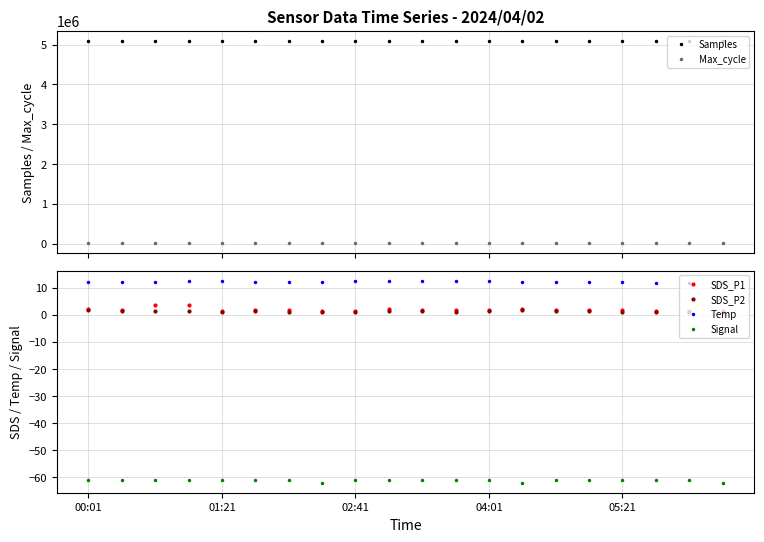

What is the difference between the maximum and second lowest values in the Signal series?

1.0